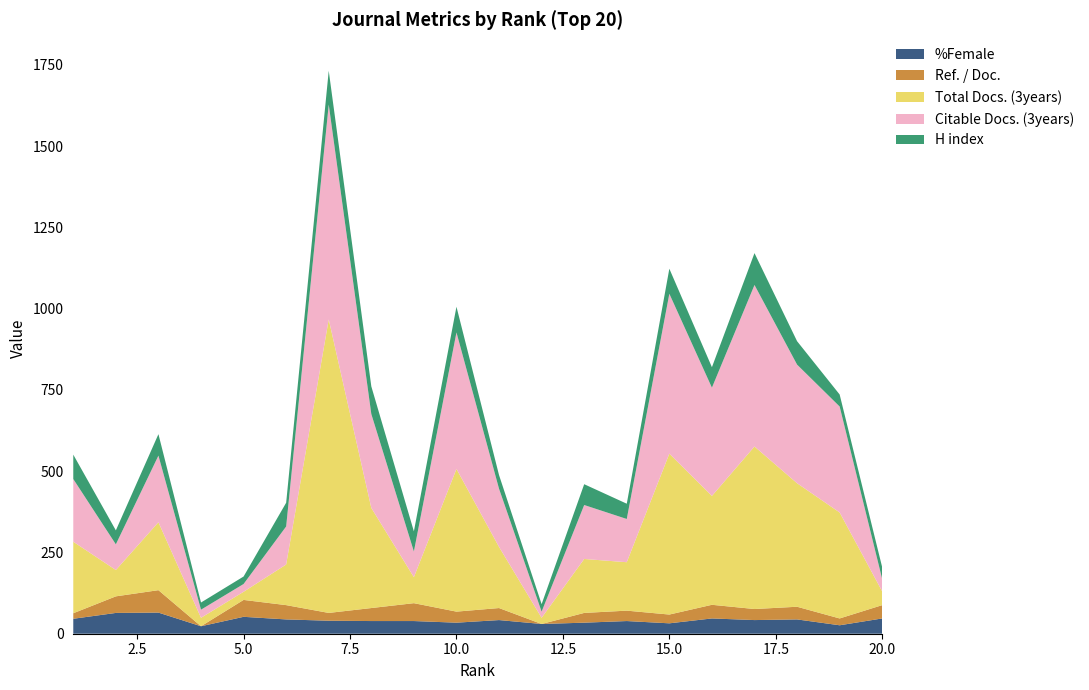

Reading right to left, extract all data points from this chart.

%Female: 47	26	44	42	47	32	39	34	30	42	34	39	39	40	44	52	23	65	64	46
Ref. / Doc.: 41	21	39	34	42	27	32	30	0	37	34	55	40	24	44	52	0	69	51	17
Total Docs. (3years): 42	326	380	500	335	495	149	166	19	188	439	80	308	903	125	25	26	209	81	220
Citable Docs. (3years): 38	326	365	497	333	492	133	166	19	179	420	79	289	661	117	24	25	205	79	193
H index: 36	37	72	98	63	77	47	64	23	42	79	62	85	104	73	23	22	66	43	75